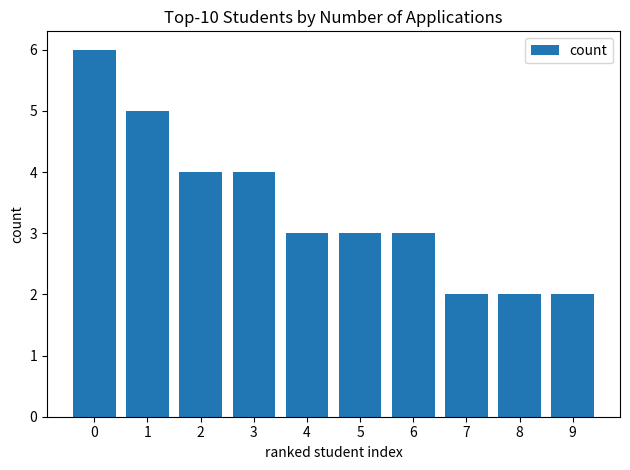

Read the value at 7.

2